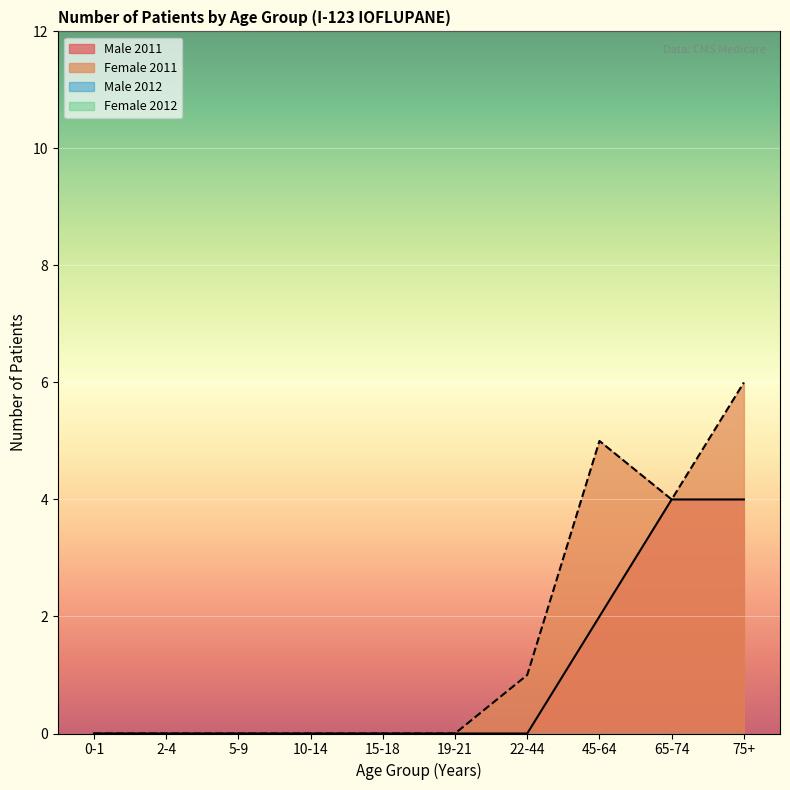

How many lines are shown in the chart?

4